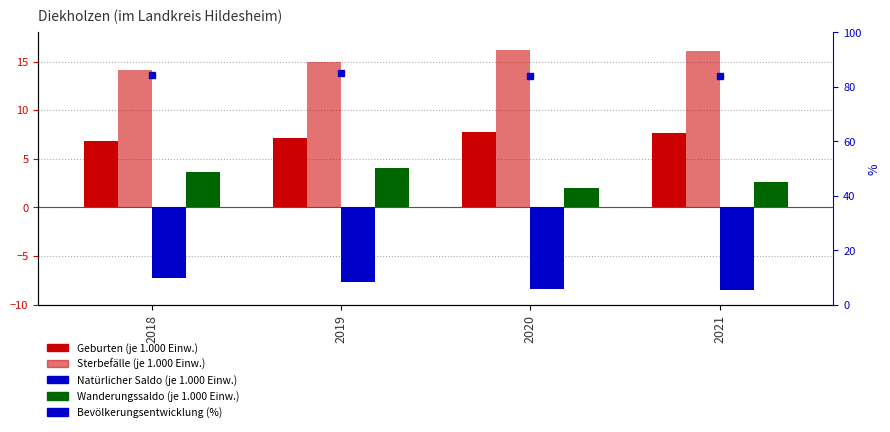

What is the smallest value displayed?

-8.5